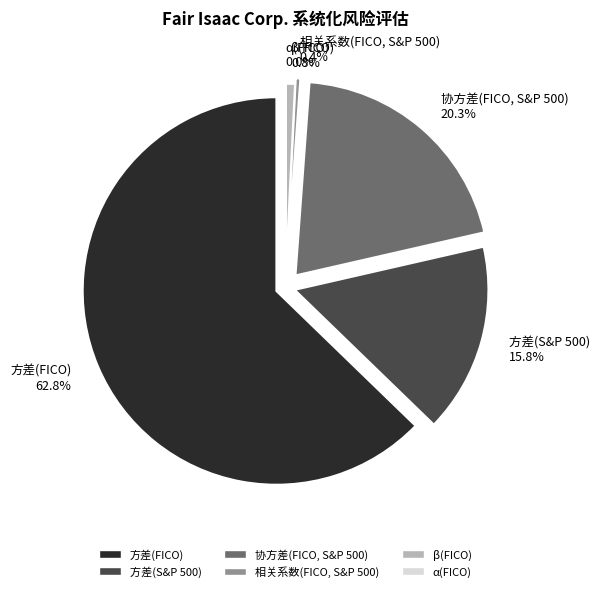

Is 方差(FICO) the majority of the pie?

Yes